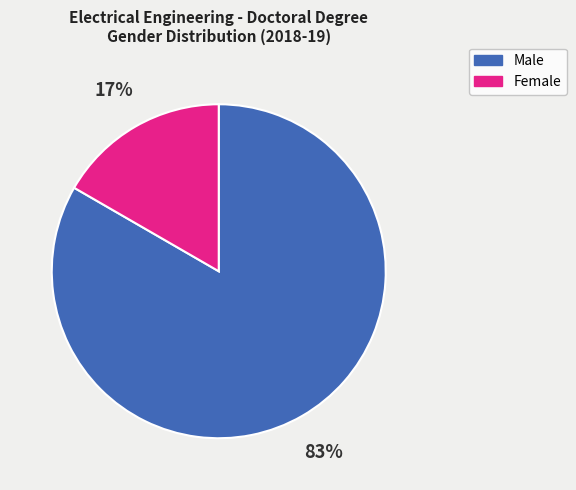

Which slice is the largest?

Male